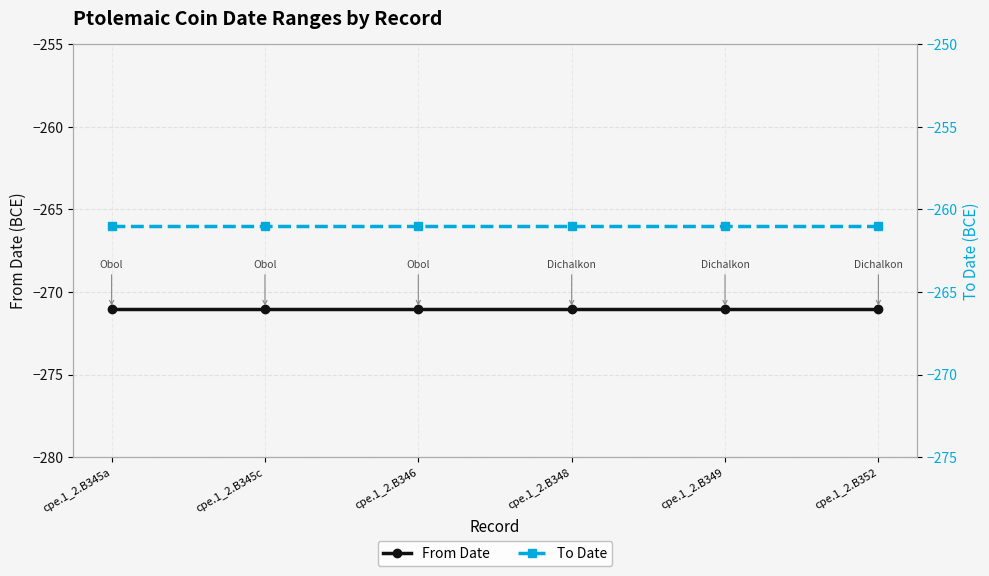

At how many categories does at least one series exceed -269?

6